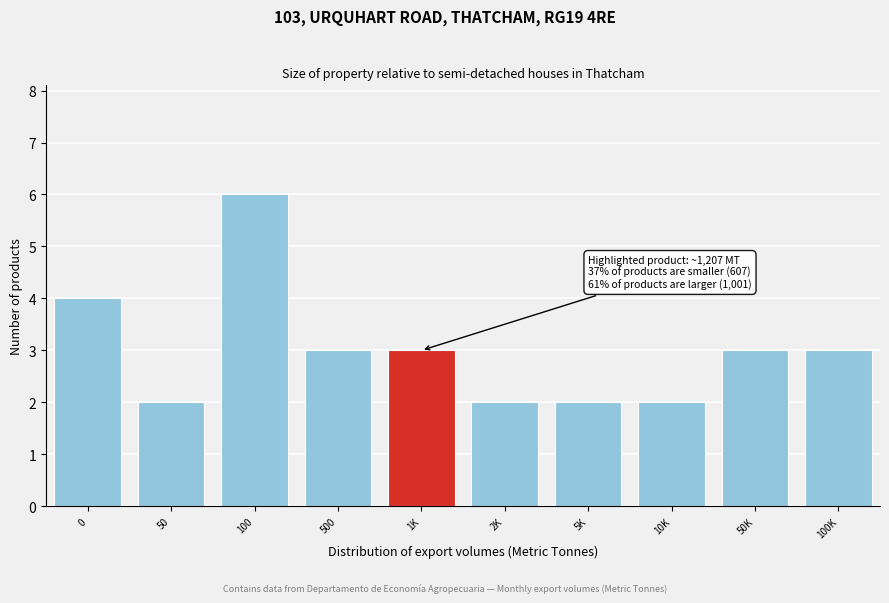

Reading left to right, transcribe all the data shown in this chart.

4	2	6	3	3	2	2	2	3	3